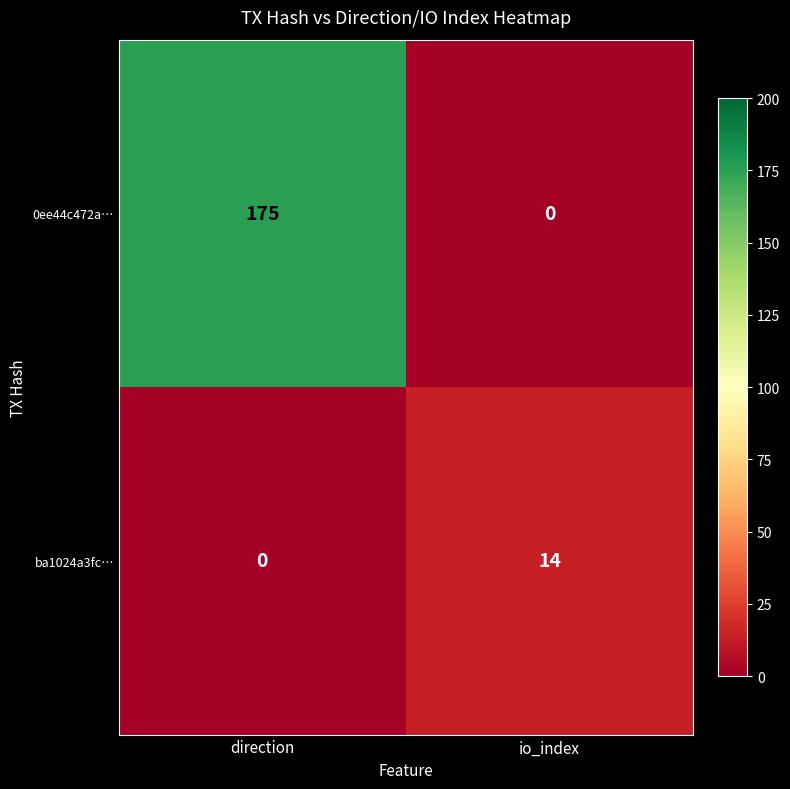

Between direction and io_index, which series saw the biggest shift?

0ee44c472a…